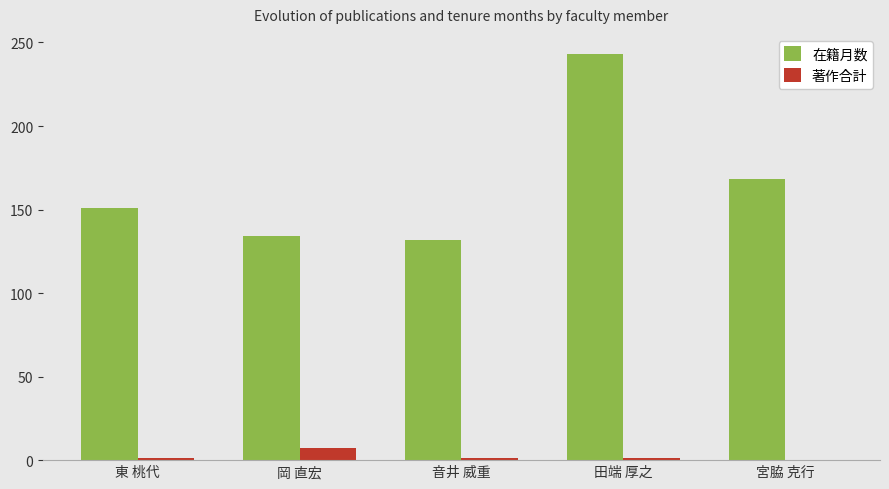

What is the greatest value displayed?

243